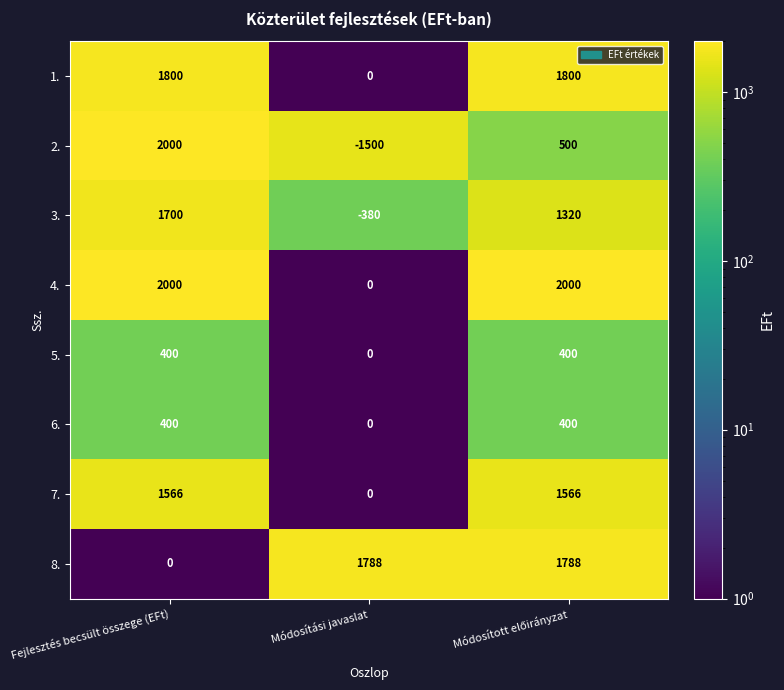

The value of 4. at Módosítási javaslat is -909. True or false?

False